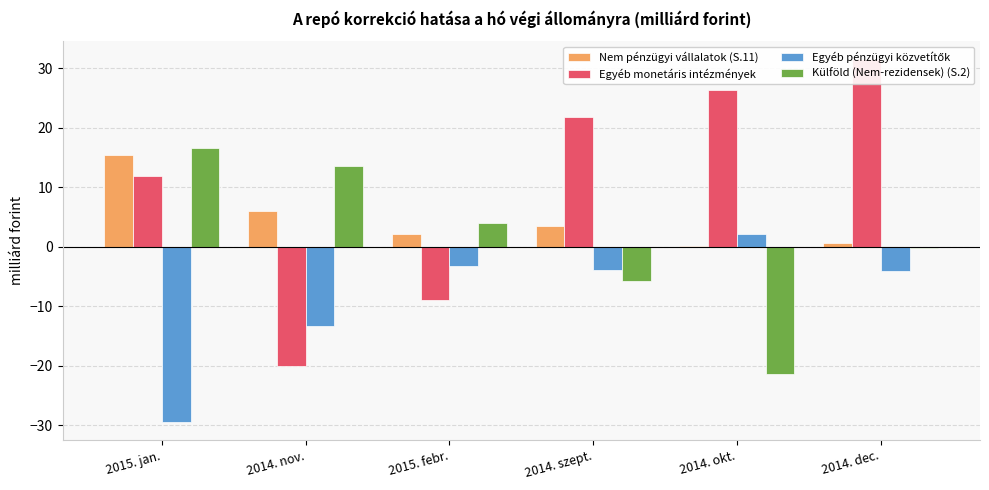

What is the difference between the maximum and minimum values in the Külföld (Nem-rezidensek) (S.2) series?

38.0